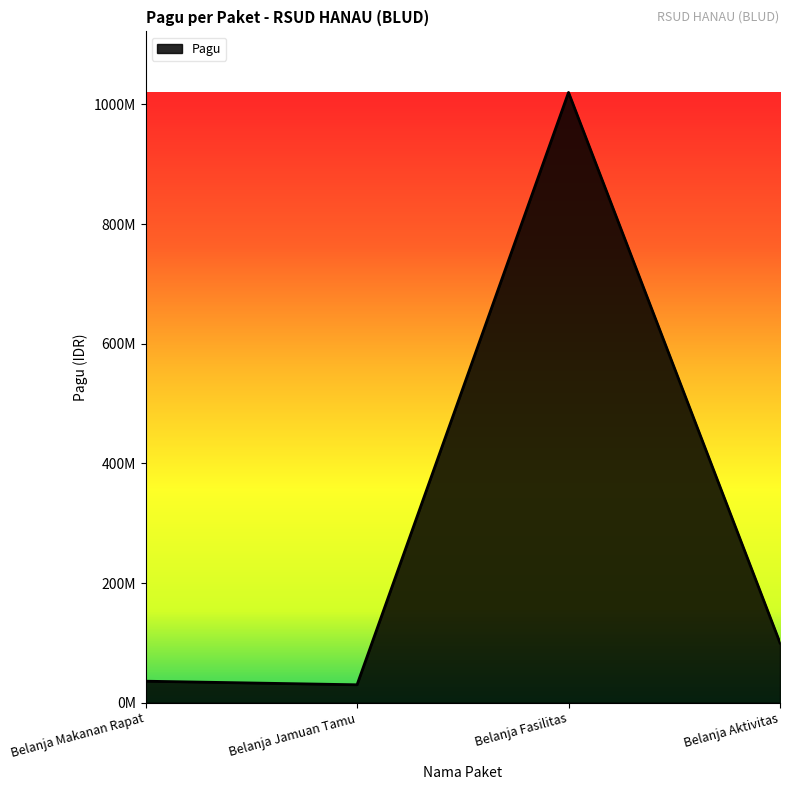

At which label is the value closest to 525000000?

Belanja Aktivitas